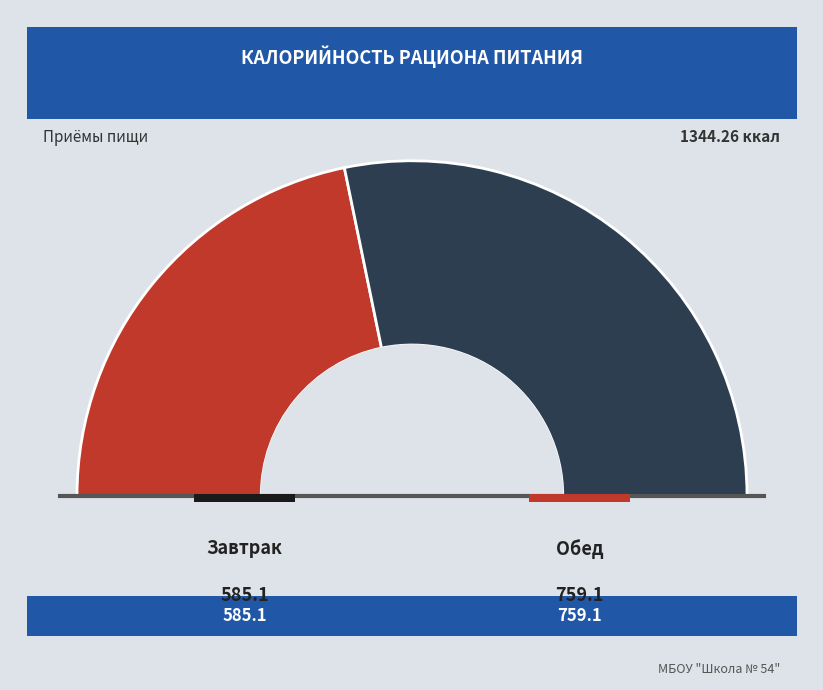

What is the smallest slice in the pie chart?

Завтрак